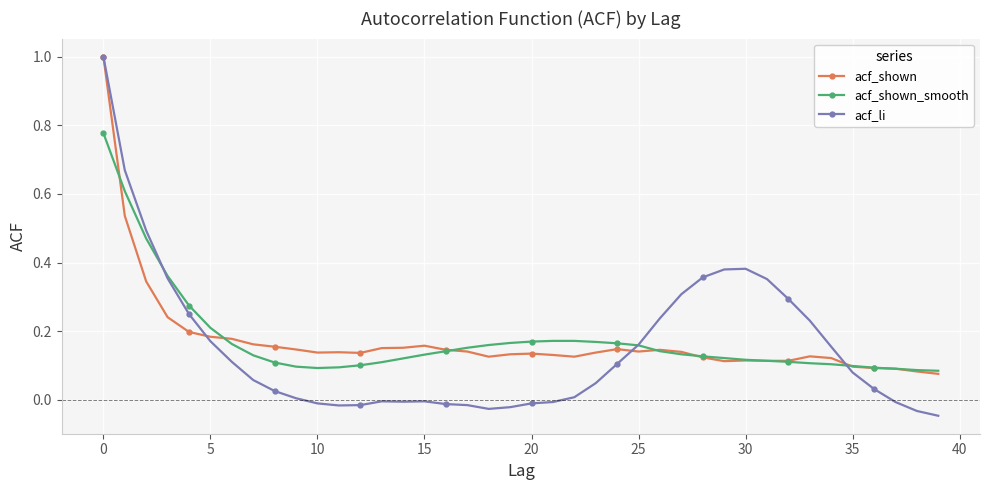

Which series has the widest spread of values?

acf_li